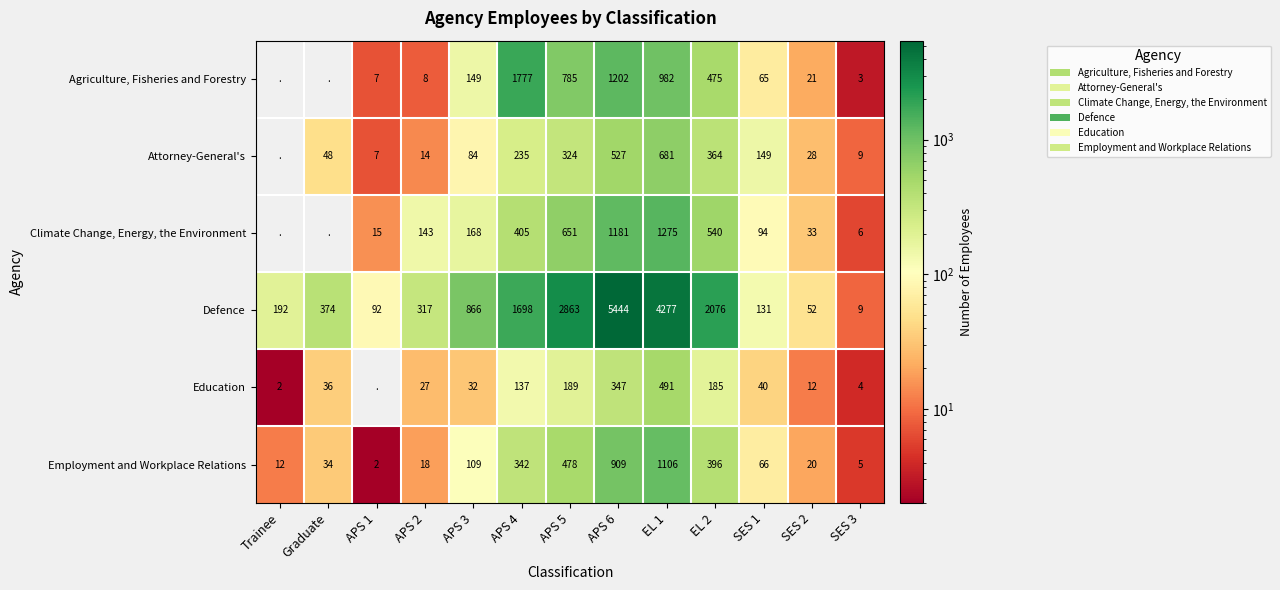

The Climate Change, Energy, the Environment series shows 15 at APS 1. True or false?

True